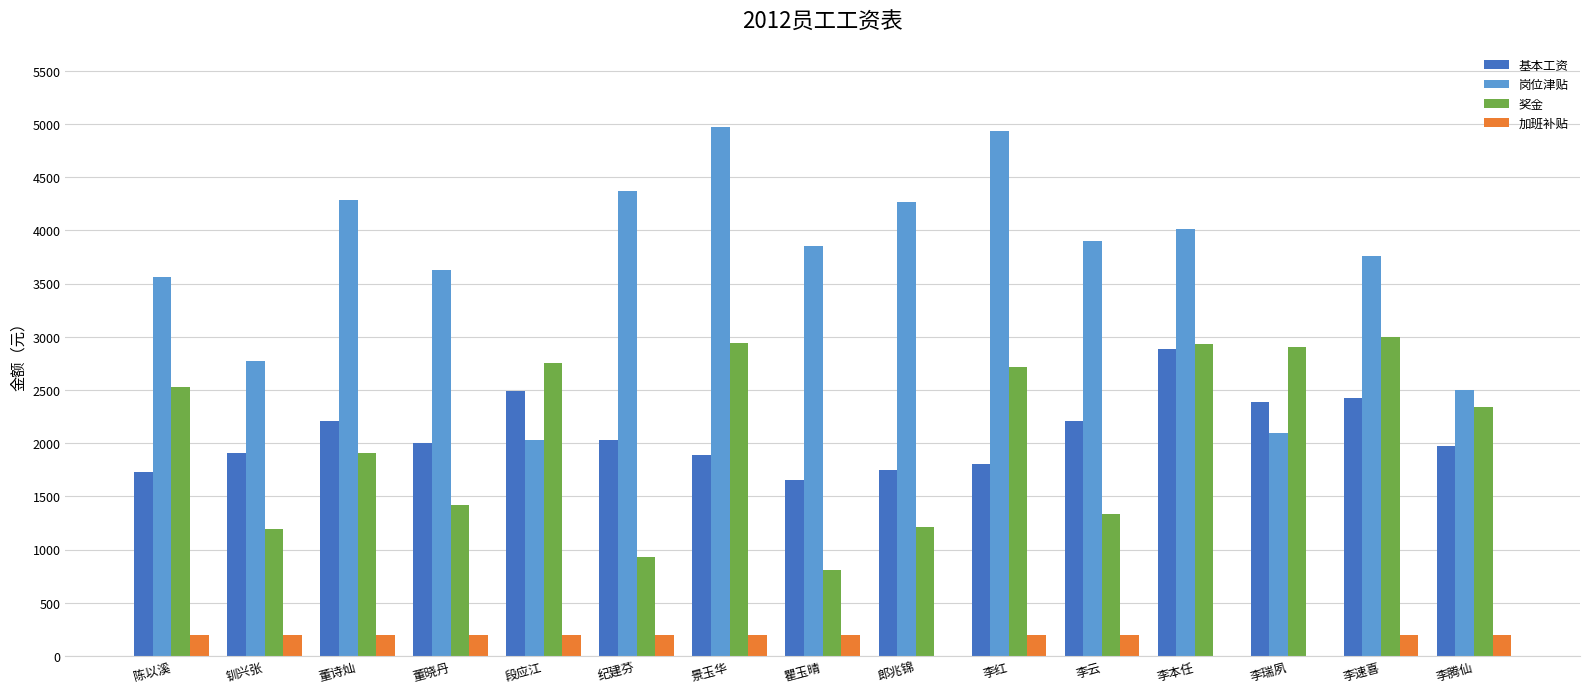

Where does the 奖金 series first go above 2344?

陈以溪